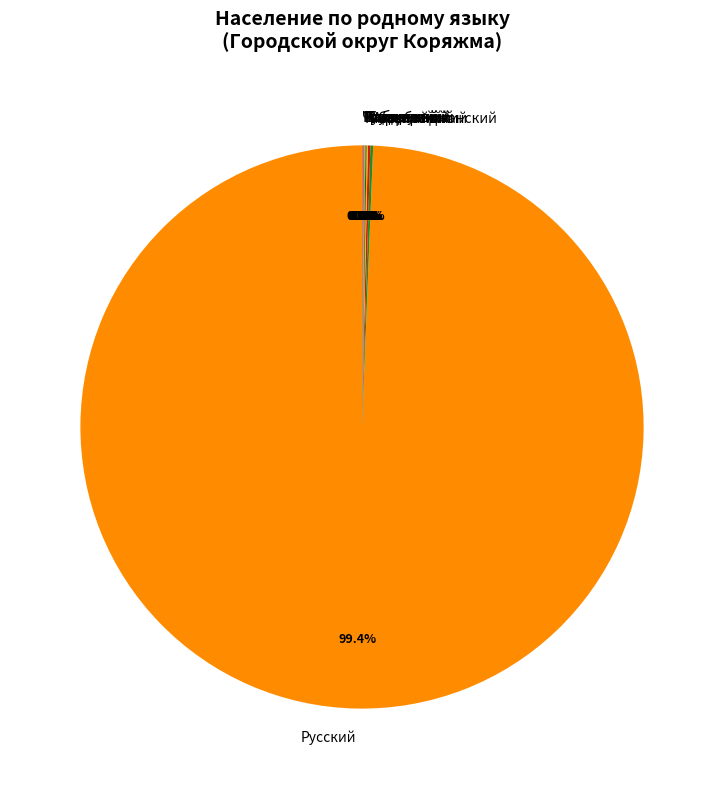

Which category accounts for the majority?

Русский